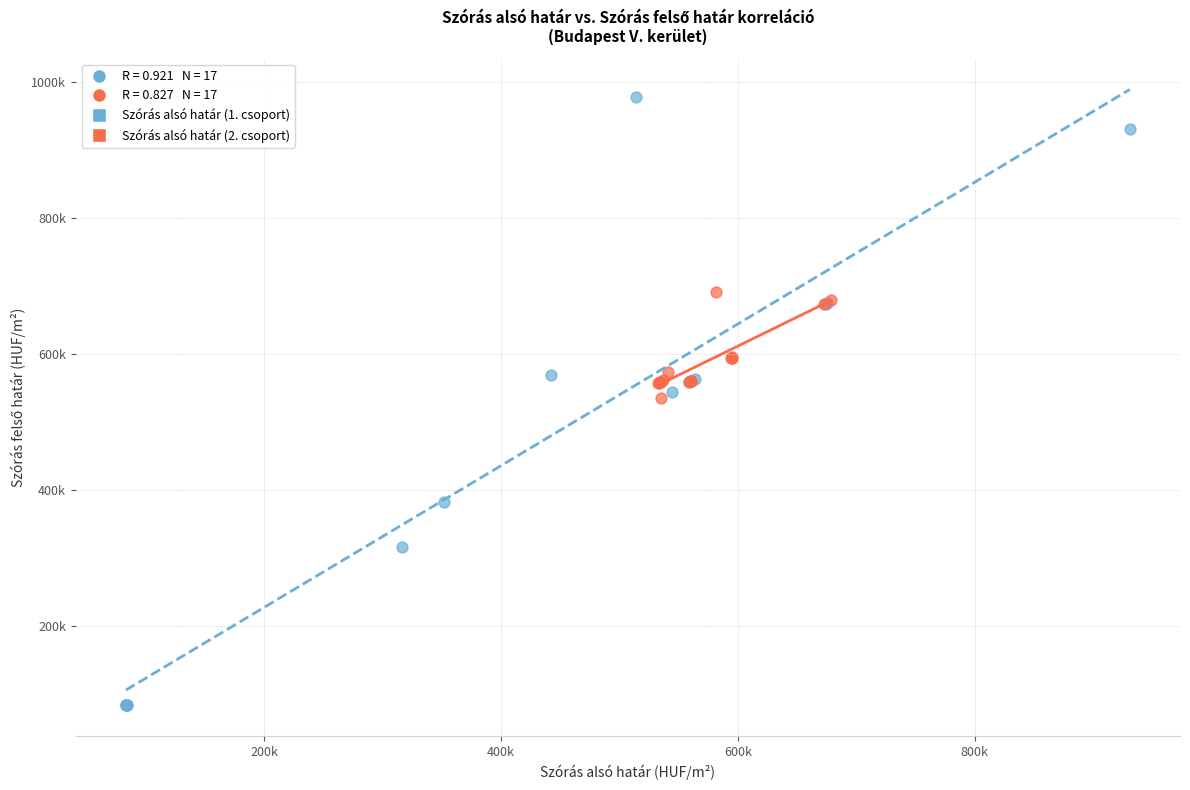

Which series reaches the minimum Y coordinate?

Szórás alsó határ (1. csoport)